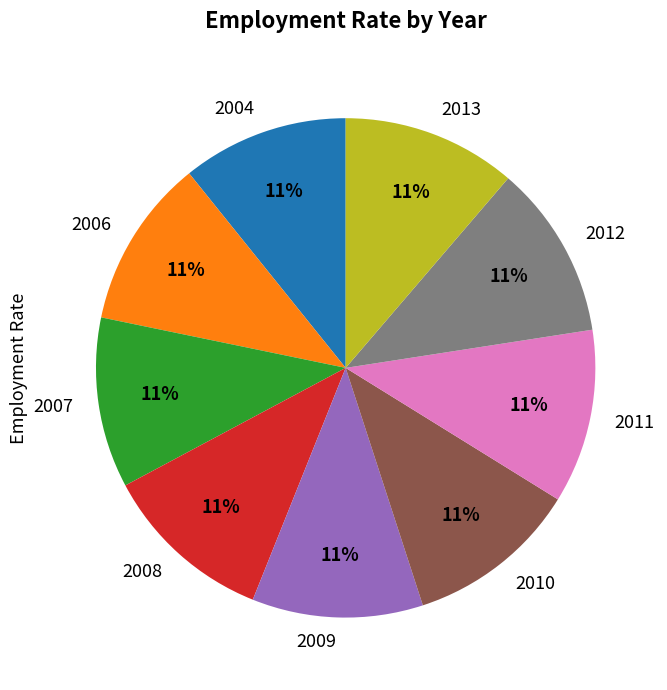

How many segments does this pie chart have?

9